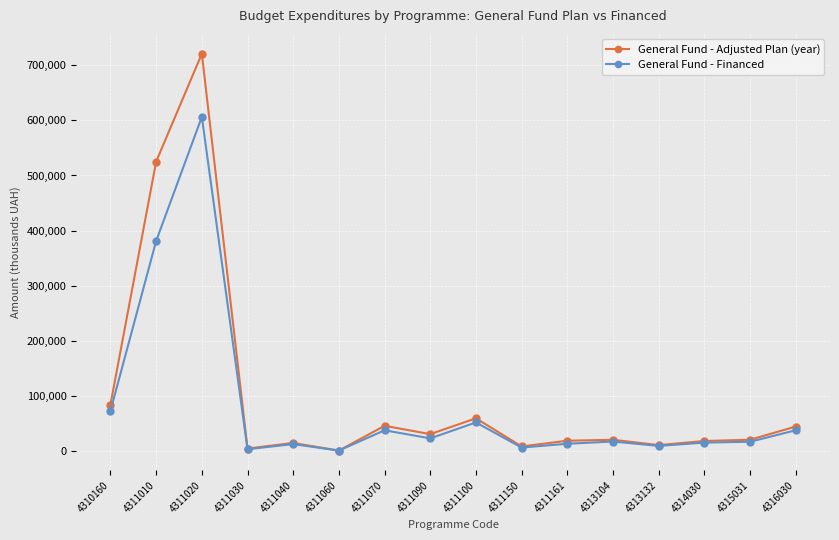

At which category does General Fund - Adjusted Plan (year) reach its first local peak?

4311020